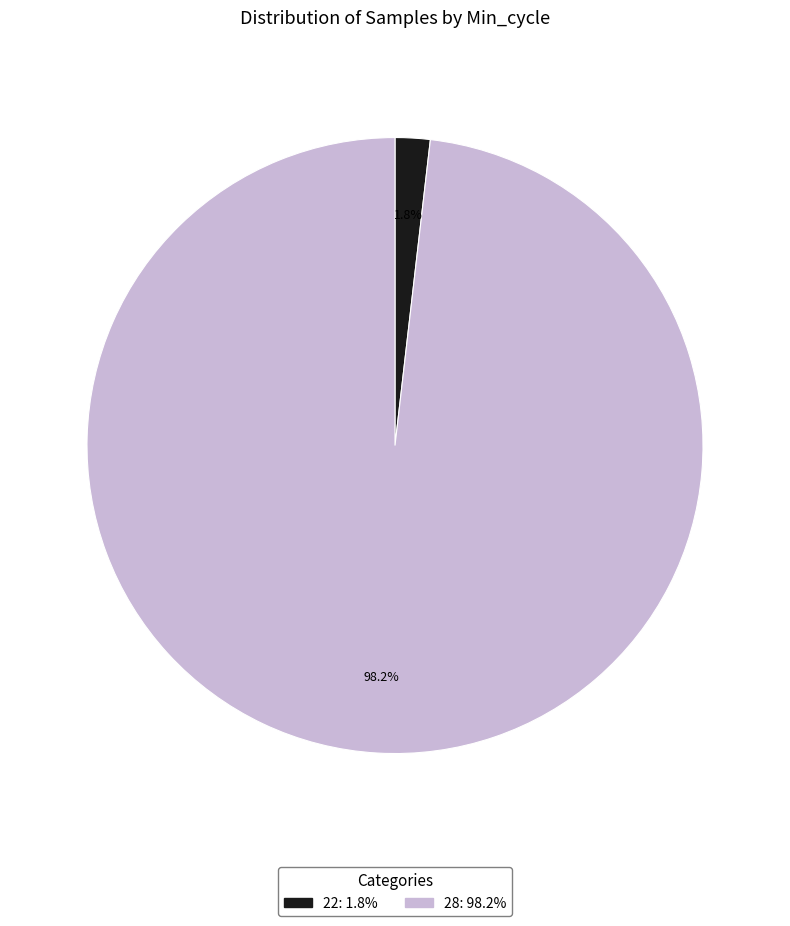

Is there a majority slice in this chart?

Yes